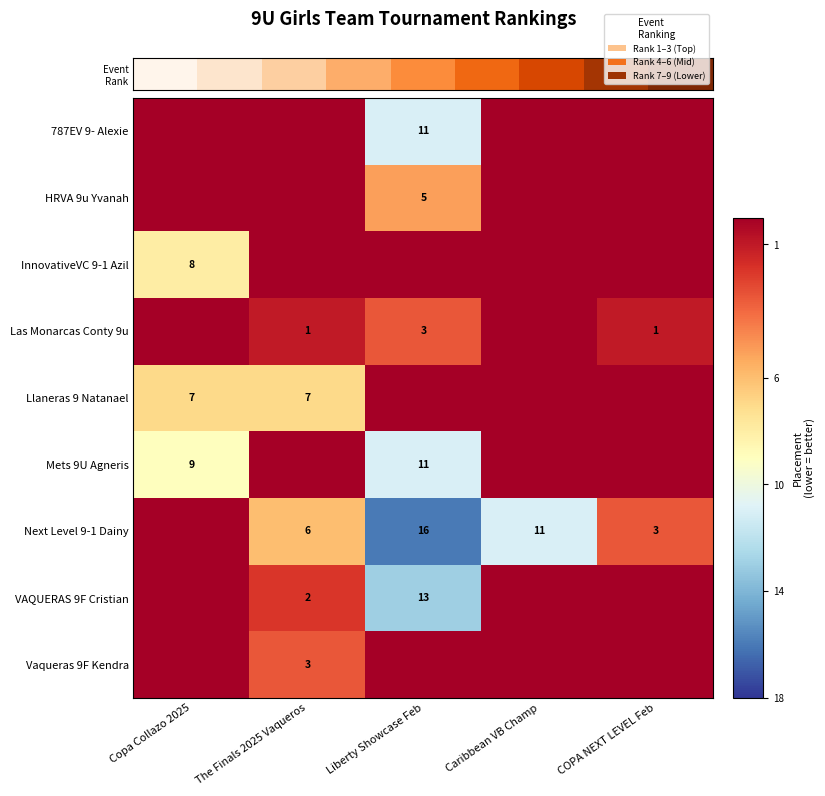

What is the change in value from 5 to 8?

+3